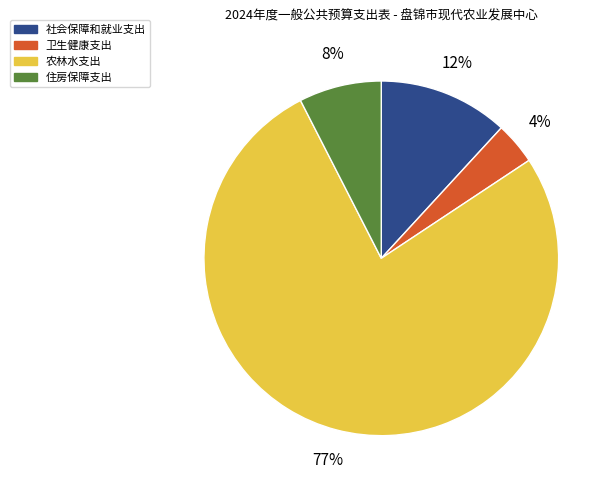

Which slice represents more than half of the pie?

农林水支出